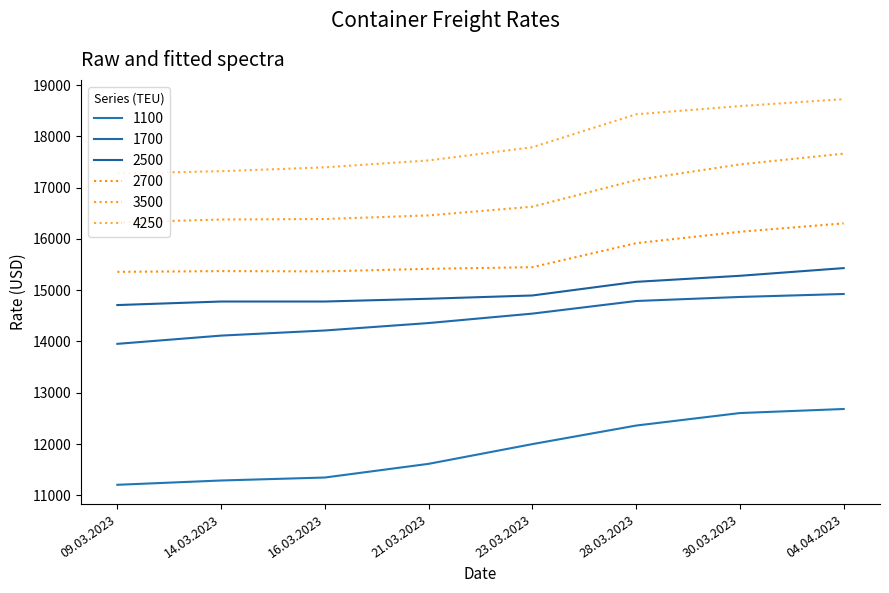

The 2700 series shows 15373 at 14.03.2023. True or false?

True